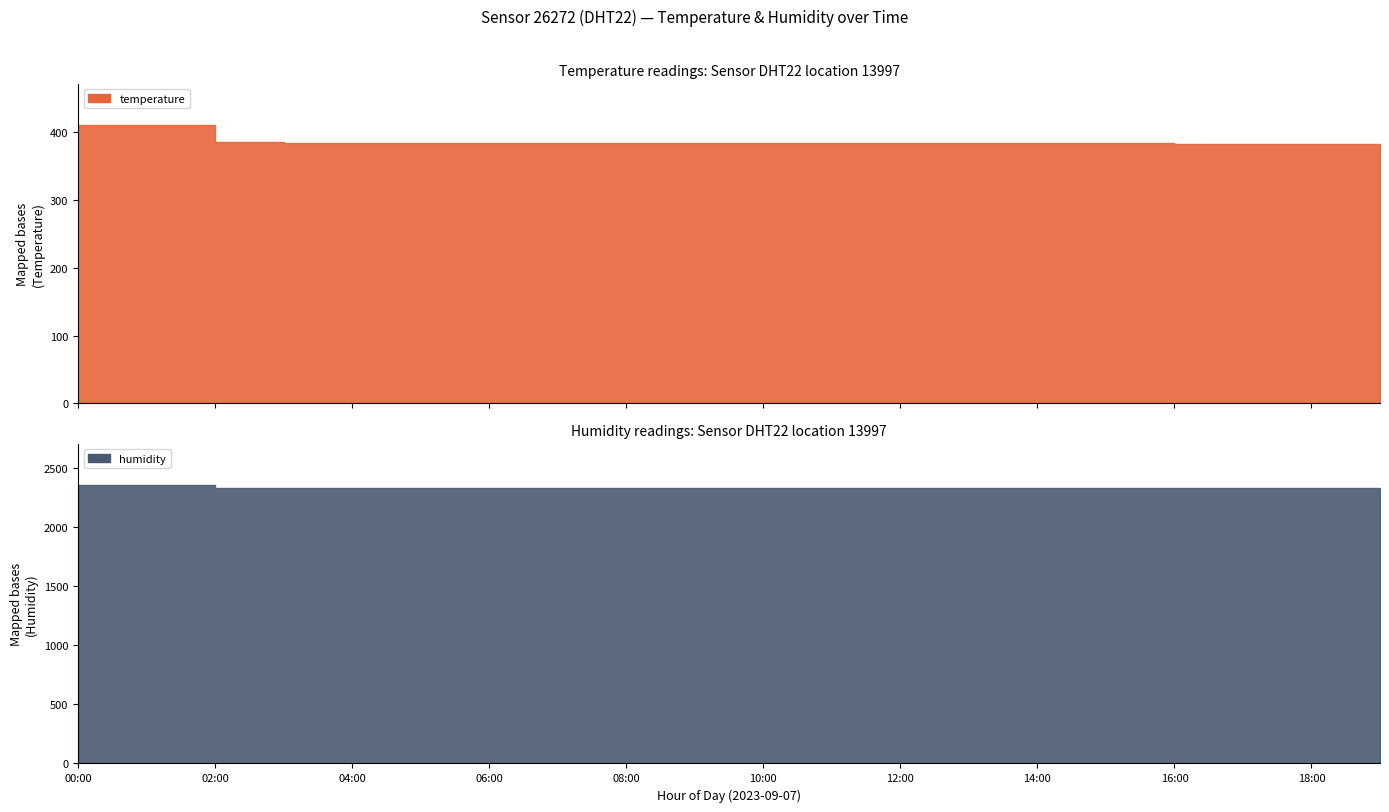

Rank the categories by temperature value from lowest to highest.

19:00, 18:00, 17:00, 16:00, 15:00, 14:00, 13:00, 12:00, 11:00, 10:00, 09:00, 08:00, 07:00, 06:00, 05:00, 04:00, 03:00, 02:00, 01:00, 00:00